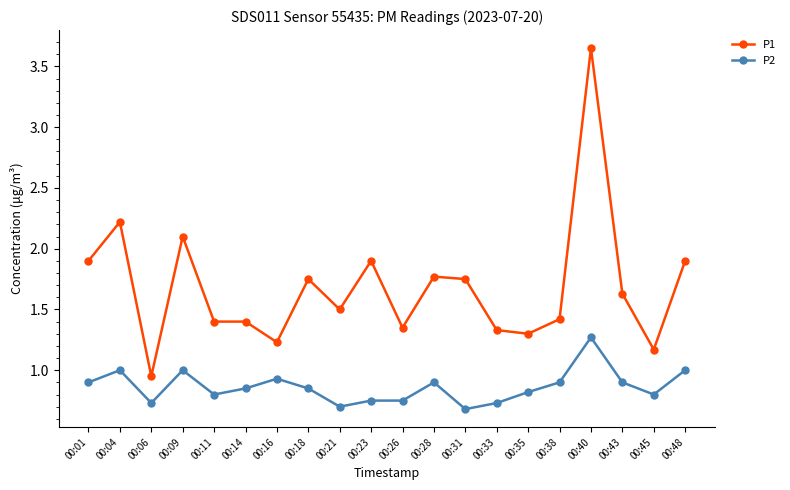

What is the value of the P2 point at the 9th from the left?

0.7